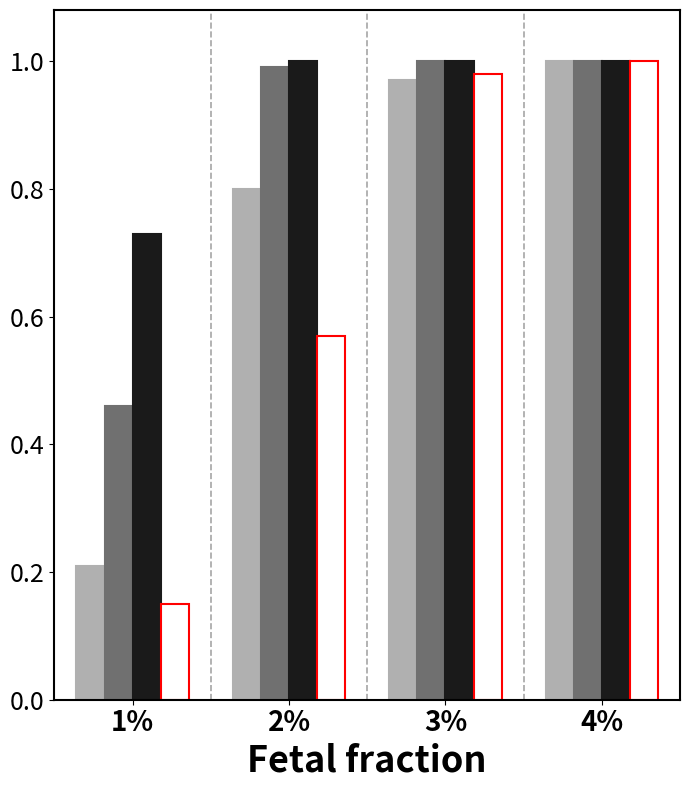

What is the difference between the highest and lowest values at 2%?

0.4